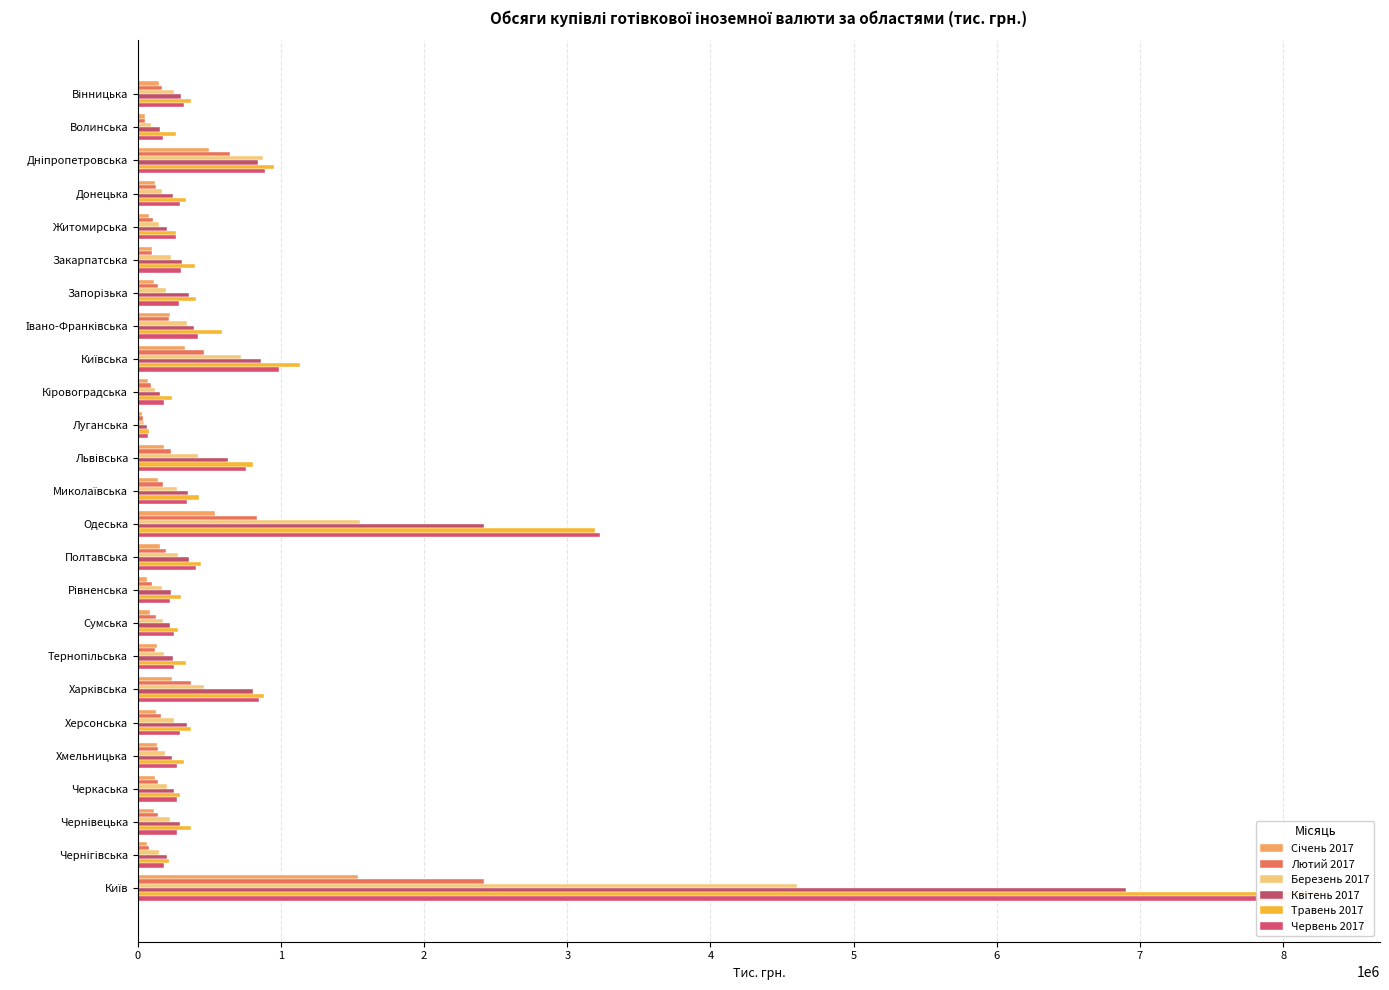

Which series has the largest total across all categories?

Травень 2017